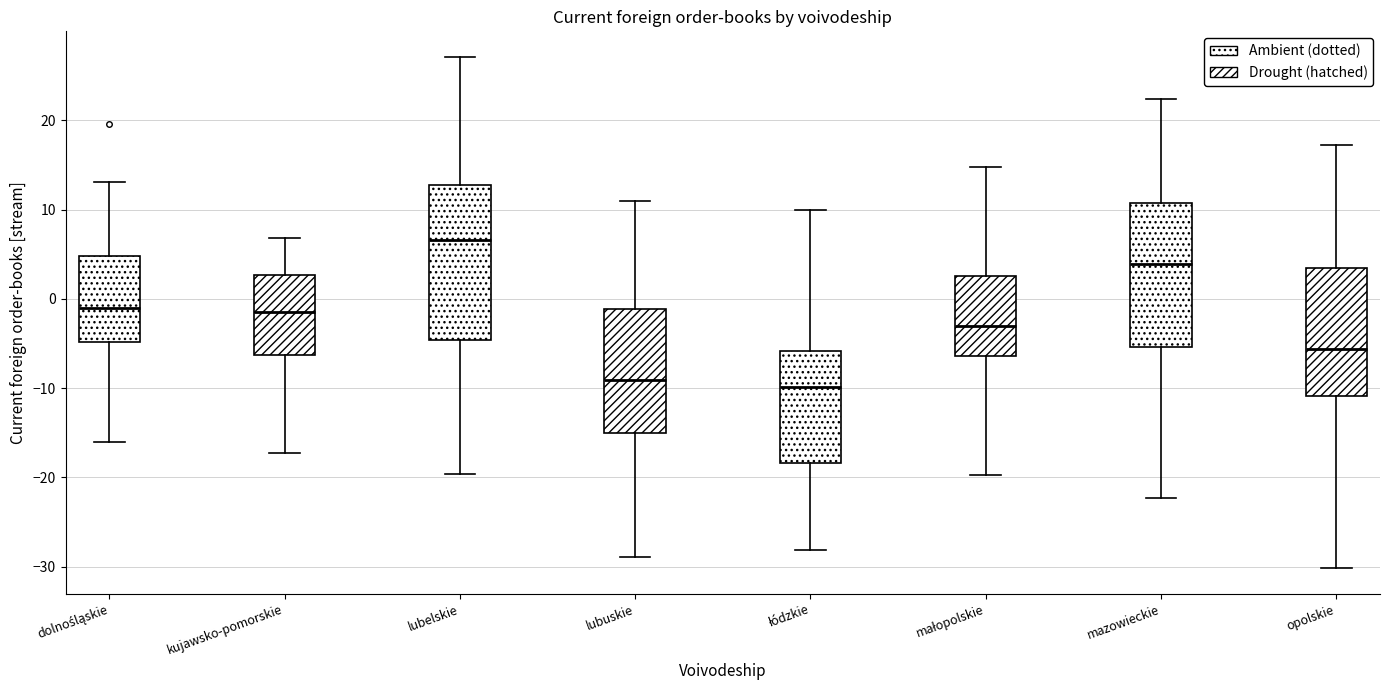

Where is the upper edge of the box for opolskie on the y-axis? The values are not printed on the chart, so give them approximately, as read against the axis.

3